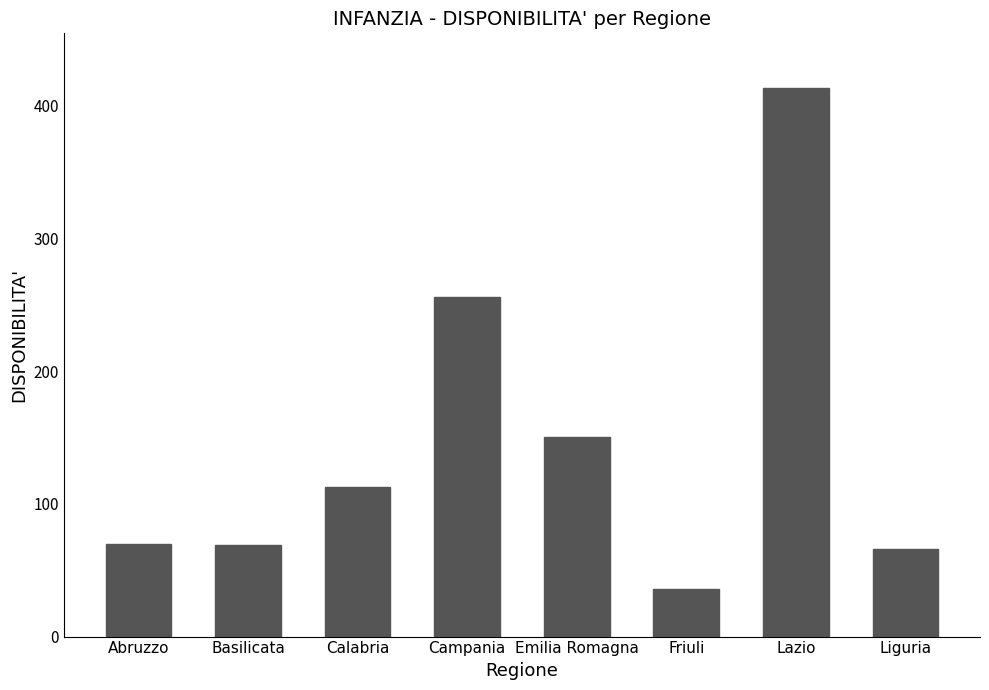

The value at Calabria is 191. True or false?

False